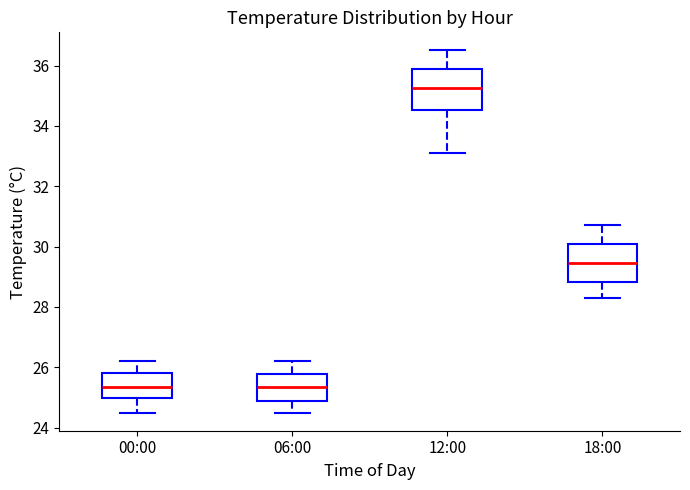

Reading left to right, read every box against the y-axis: the position of its median line, the range the box covers, and the ends of its whiskers. The values are not printed on the chart, so give them approximately, as read against the axis.

00:00: median 25.4, box 25.0 to 25.8, whiskers 24.6 to 26.2
06:00: median 25.4, box 25.0 to 25.8, whiskers 24.6 to 26.2
12:00: median 35.2, box 34.6 to 35.8, whiskers 33.2 to 36.6
18:00: median 29.4, box 28.8 to 30.0, whiskers 28.4 to 30.8